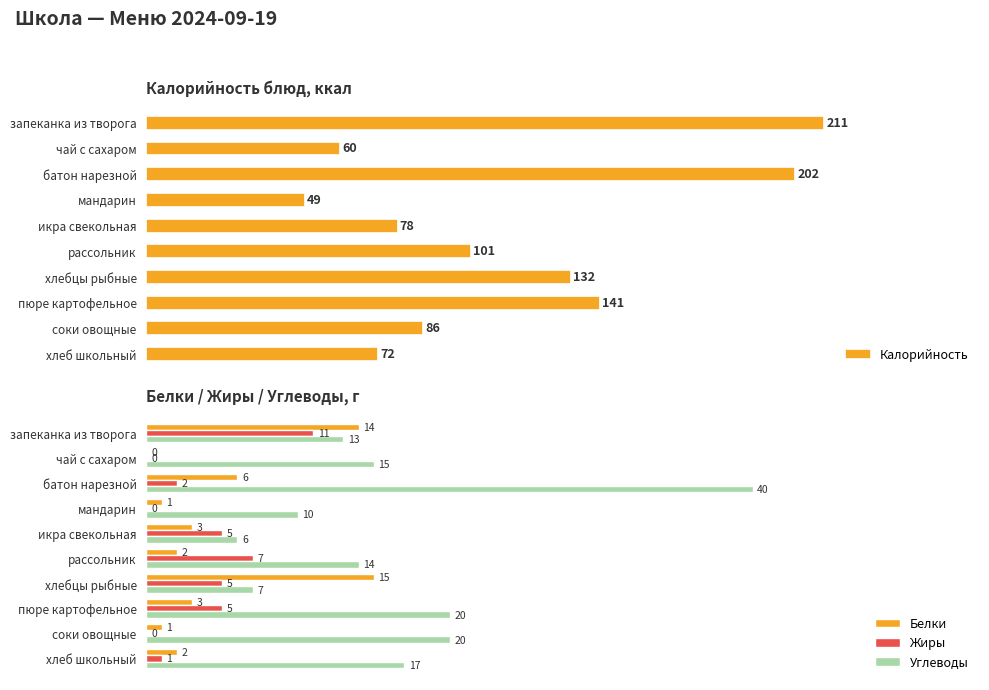

Is the value of Жиры at соки овощные greater than the value of Белки at запеканка из творога?

No